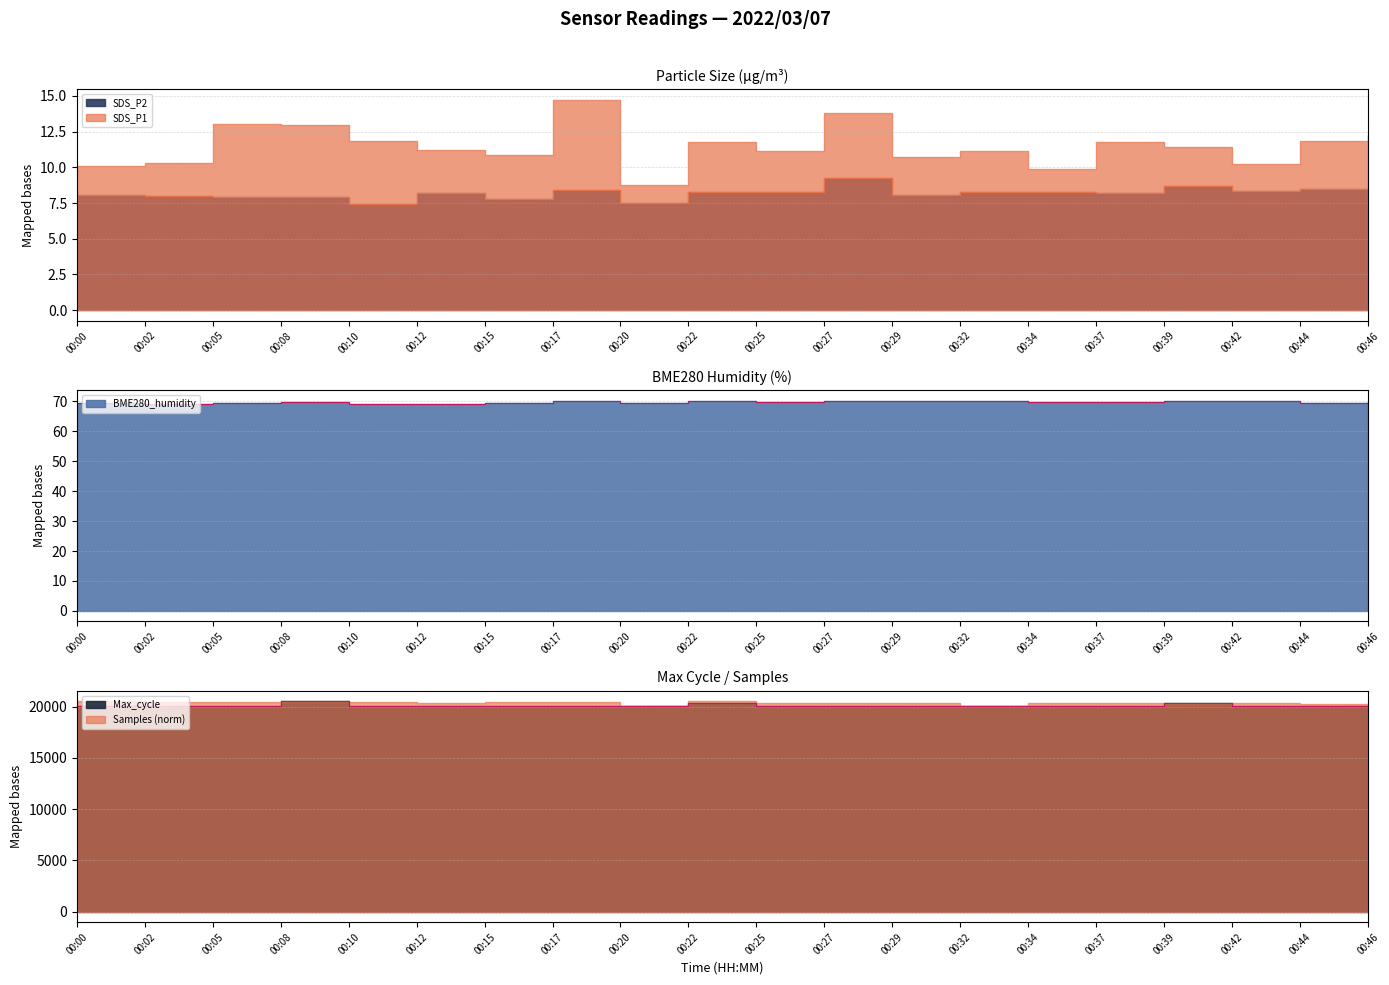

The BME280_humidity series shows 46.7 at 00:42. True or false?

False